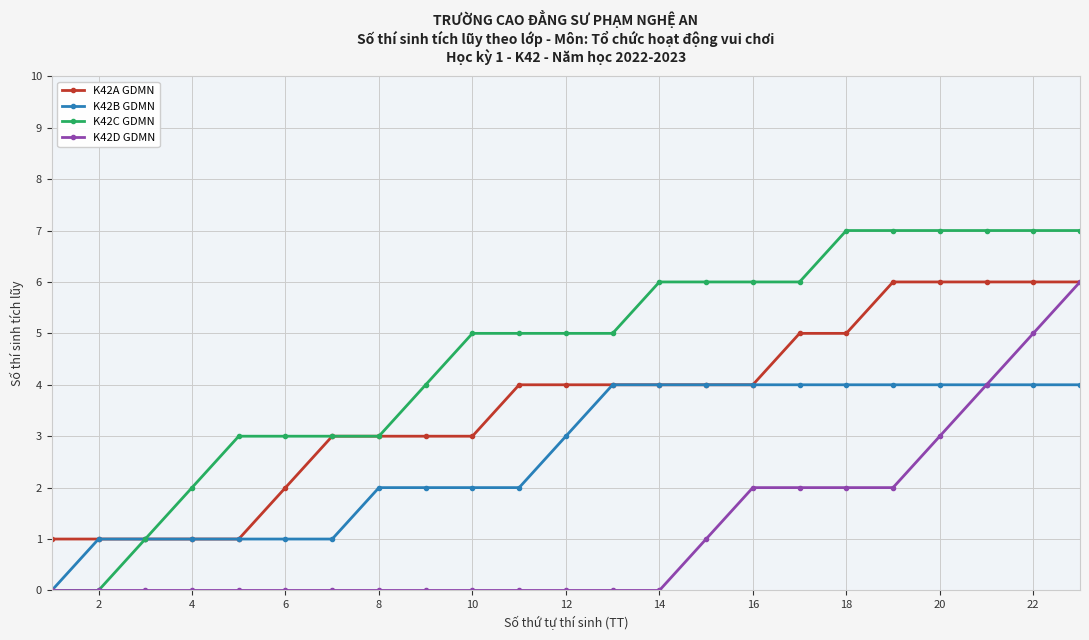

Which series has the largest total across all categories?

K42C GDMN